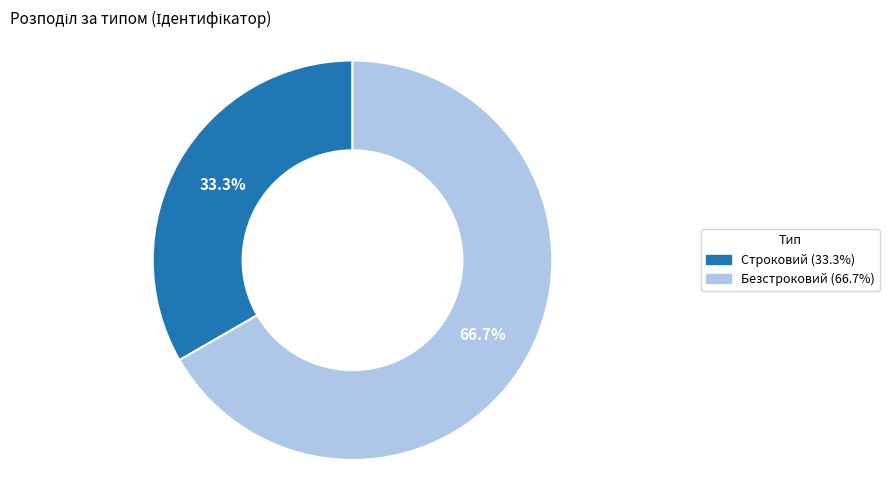

What is the smallest slice in the pie chart?

Строковий